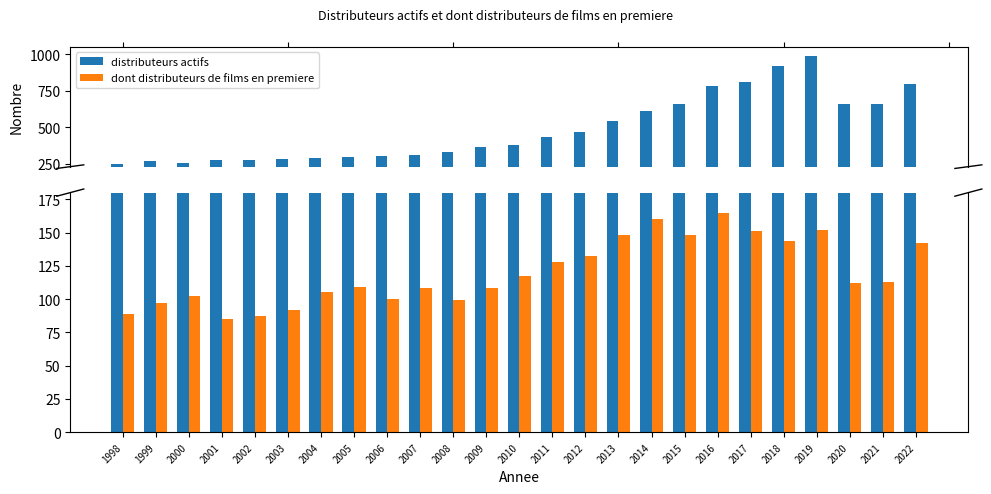

At which label does distributeurs actifs first exceed 378?

2011